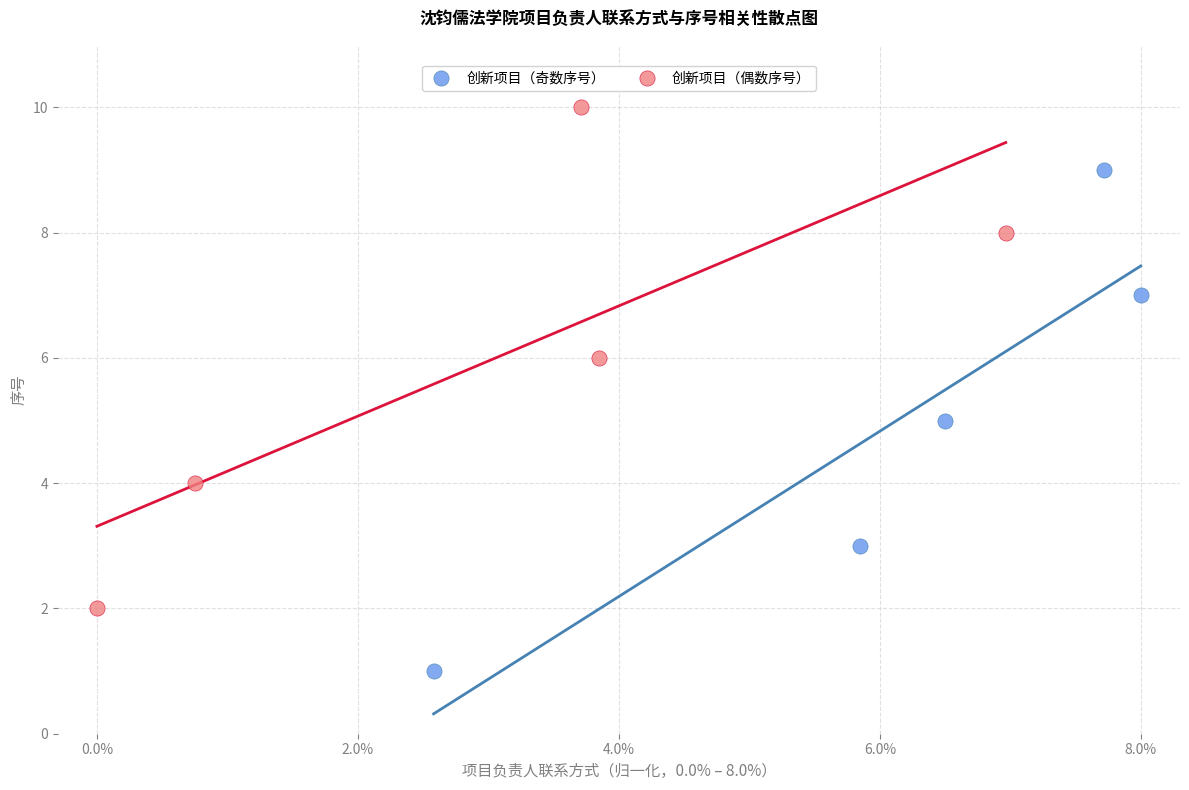

Which series reaches the minimum Y coordinate?

创新项目（奇数序号）